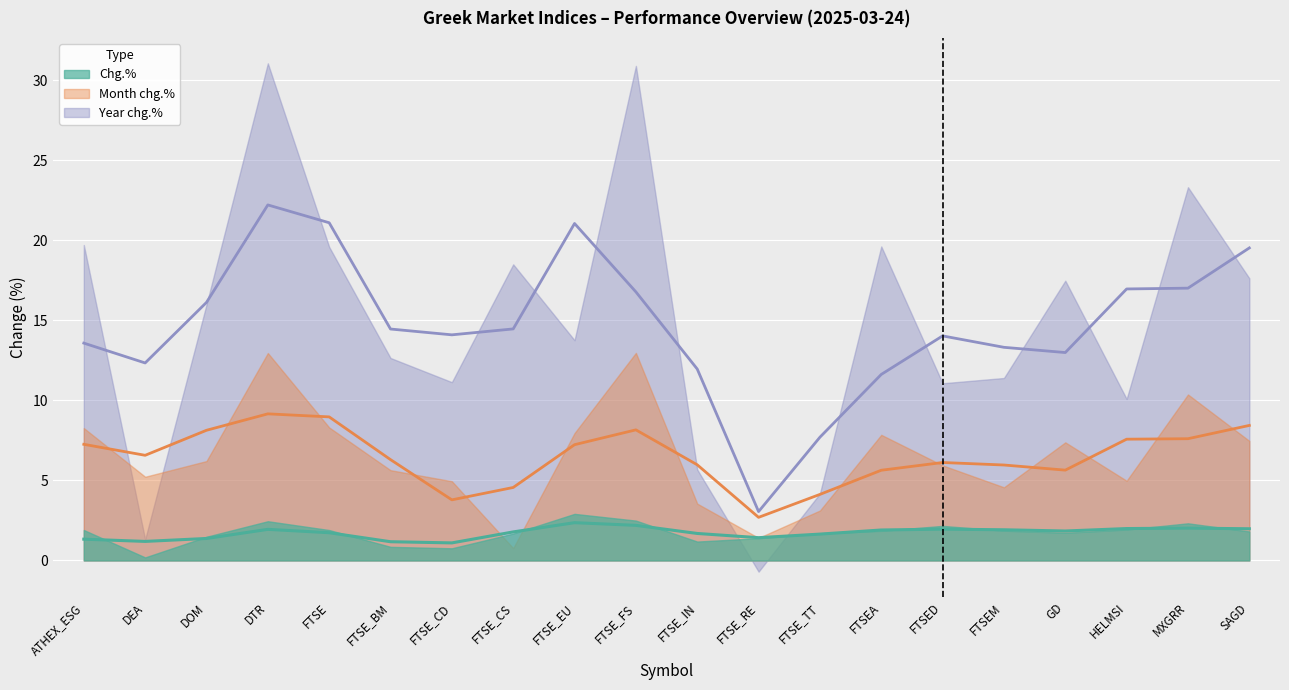

What is the total value across all series at FTSE_TT?

9.0